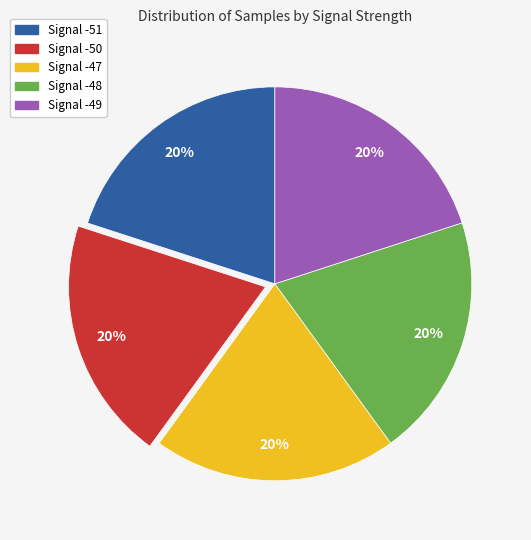

Does any single category account for the majority?

No